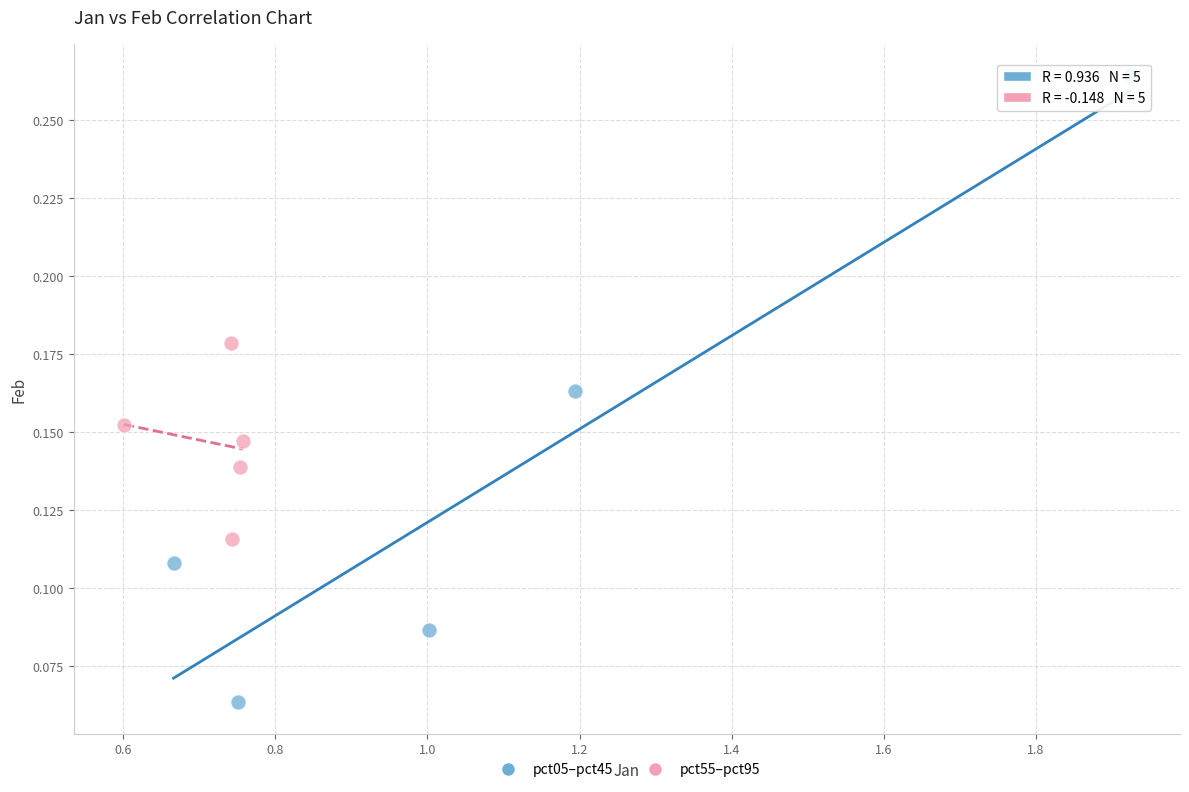

Which series contains the highest Y value?

pct05–pct45